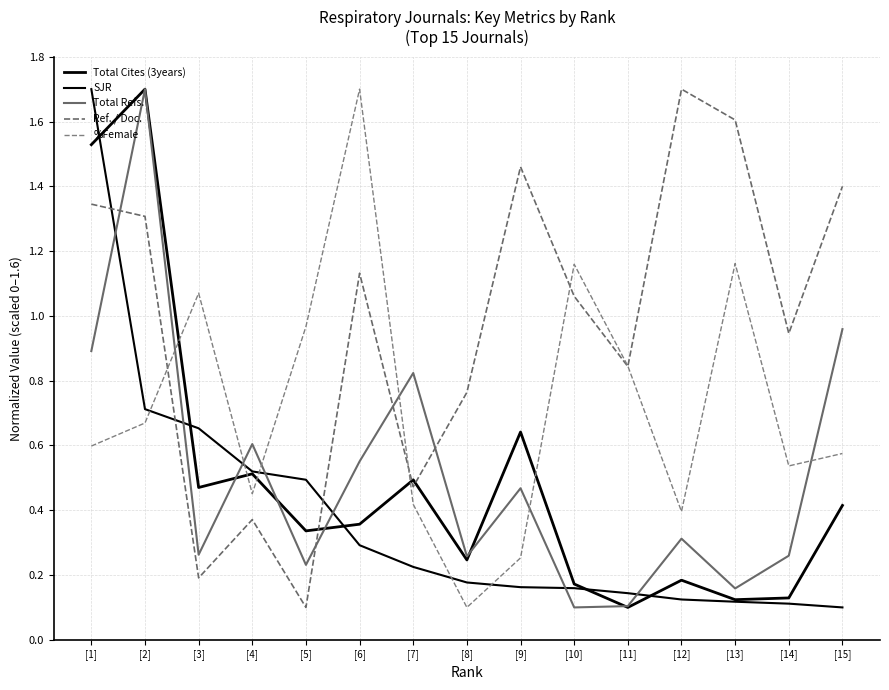

Does the chart have visible grid lines?

Yes